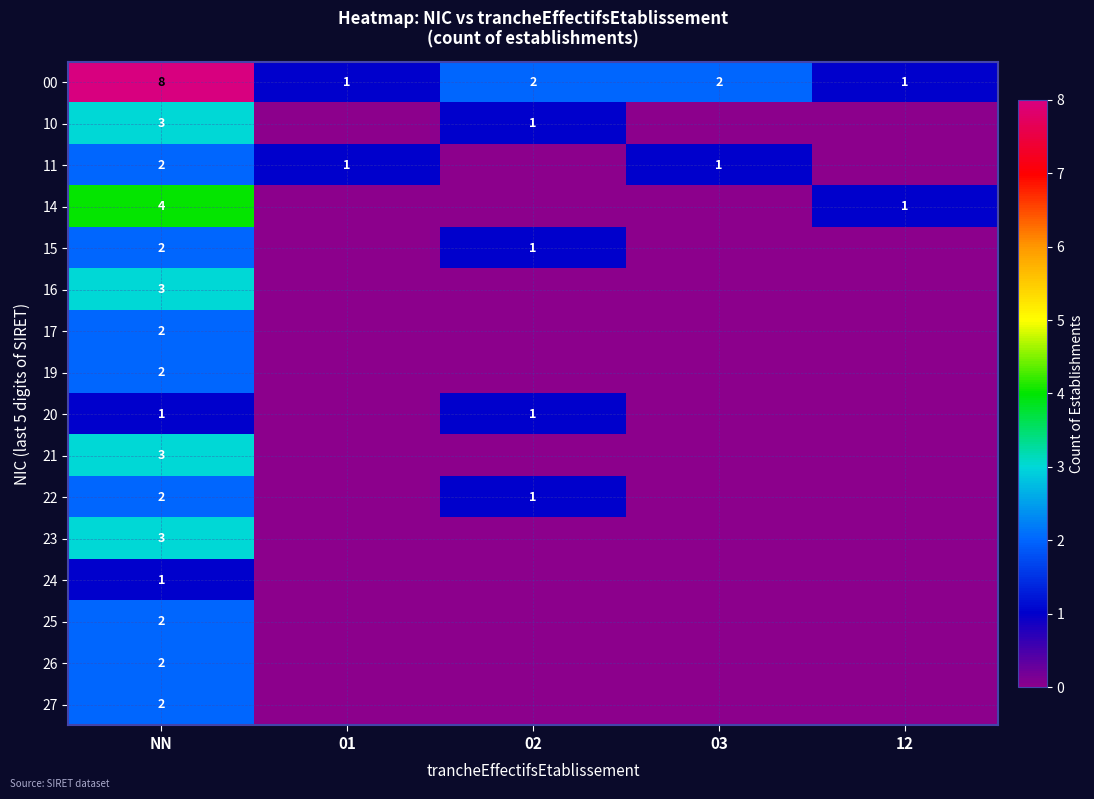

The value of 26 at NN is 1. True or false?

False